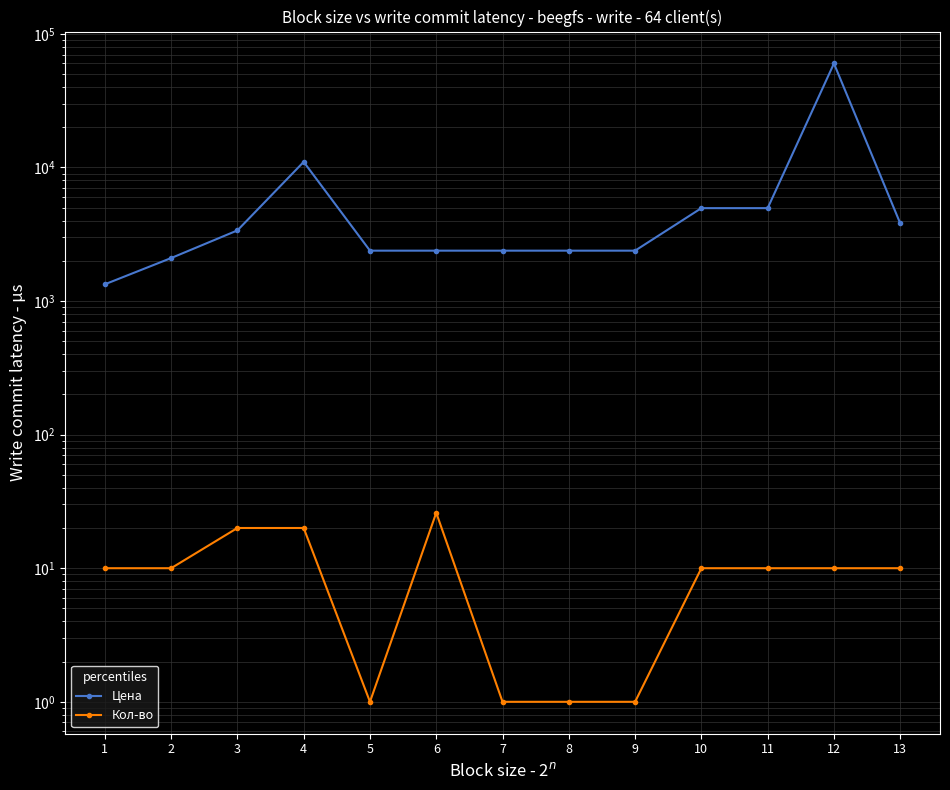

At 7, list the series in order from smallest to largest.

Кол-во, Цена